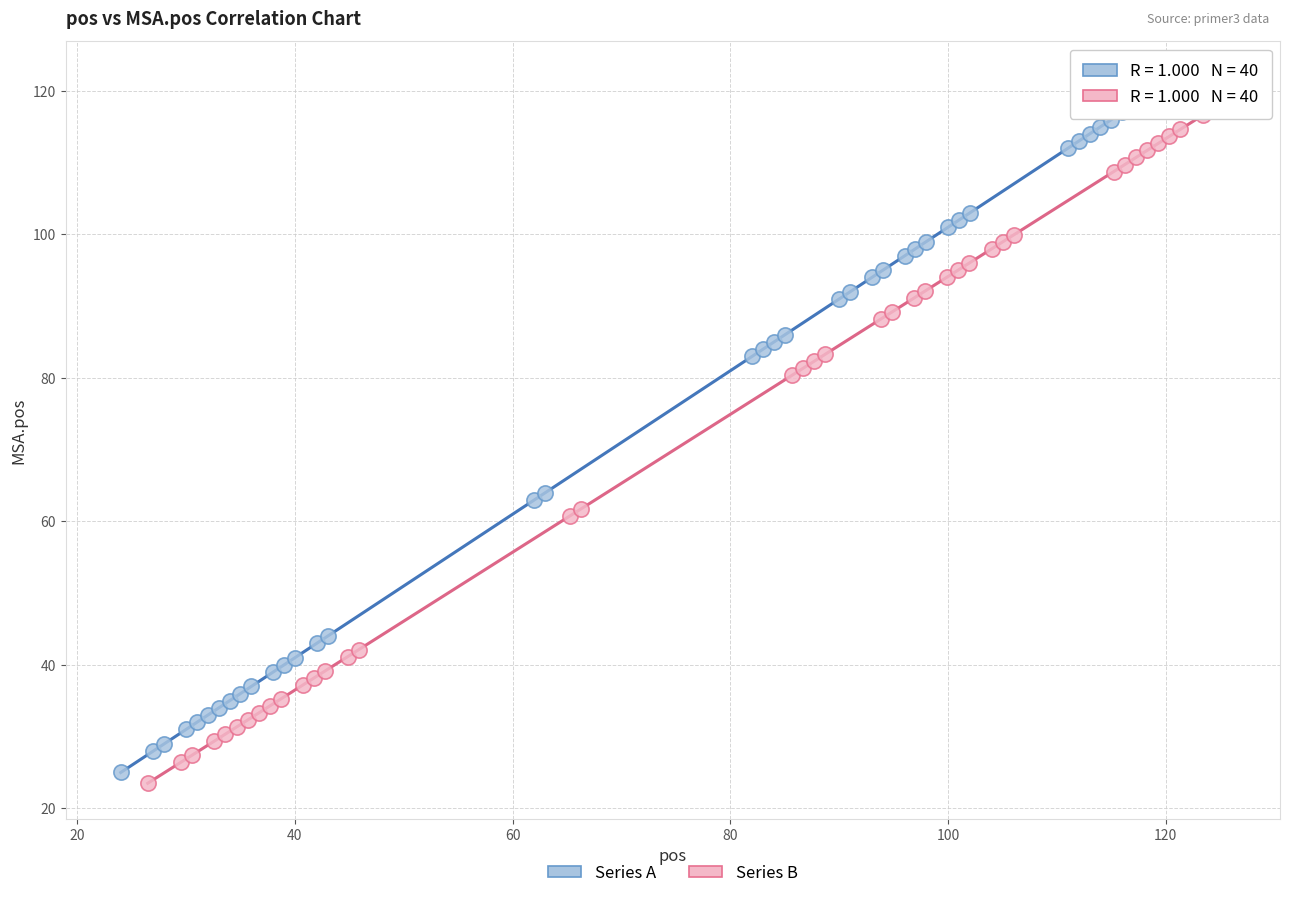

Which series has the widest spread of Y values?

Series A